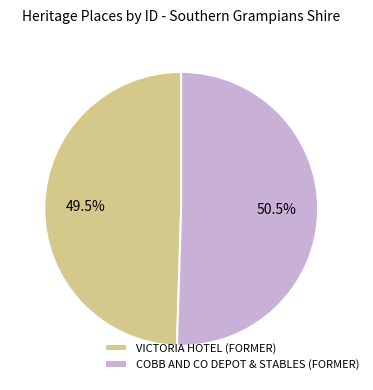

Which has a higher value, VICTORIA HOTEL (FORMER) or COBB AND CO DEPOT & STABLES (FORMER)?

COBB AND CO DEPOT & STABLES (FORMER)